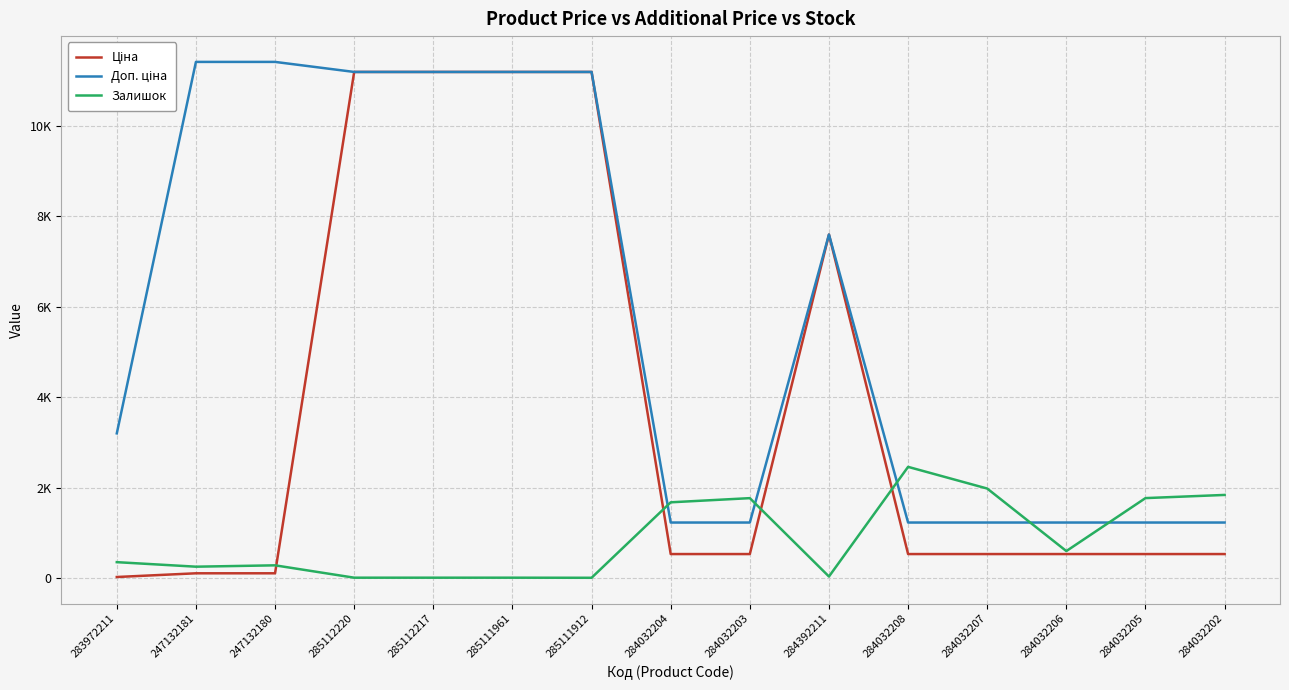

Where does the Ціна series first go above 539?

285112220